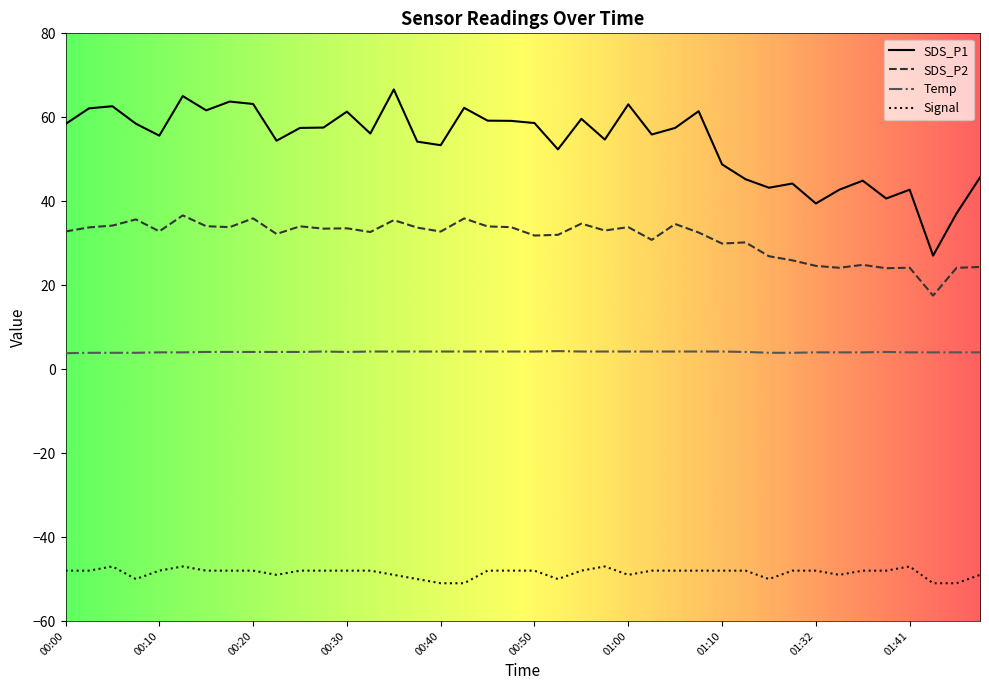

What are all the series names shown in the legend?

SDS_P1, SDS_P2, Temp, Signal